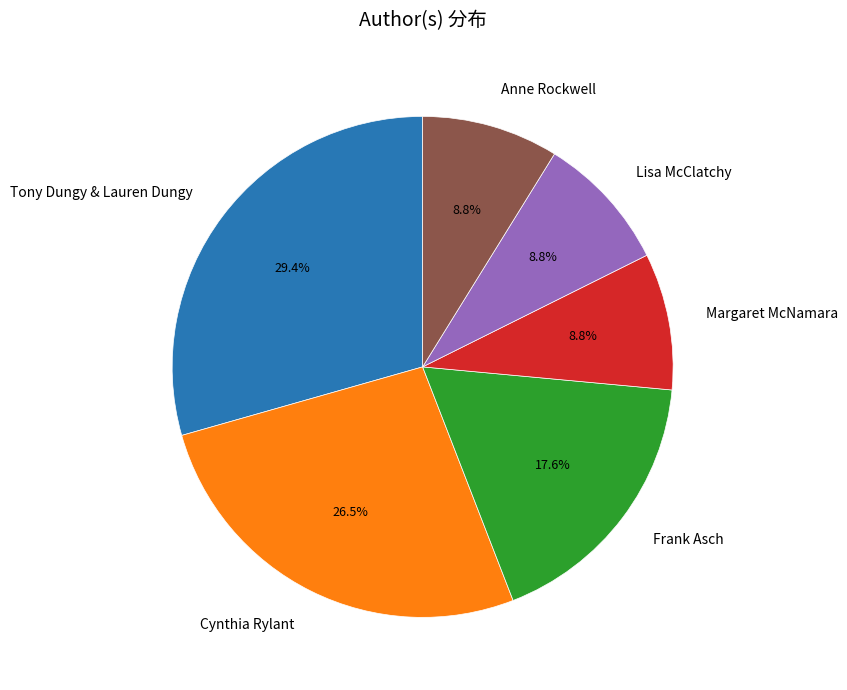

Count the number of slices in the pie.

6